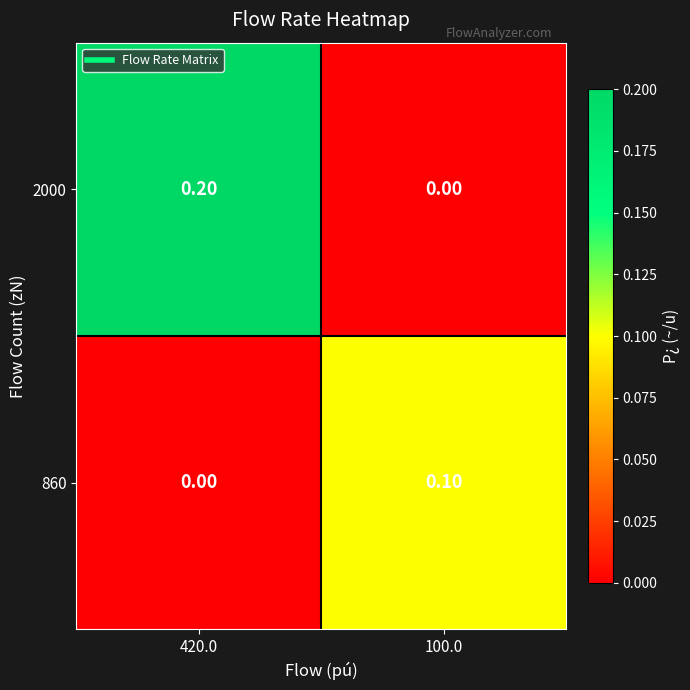

Between 420.0 and 100.0, which series saw the biggest shift?

2000